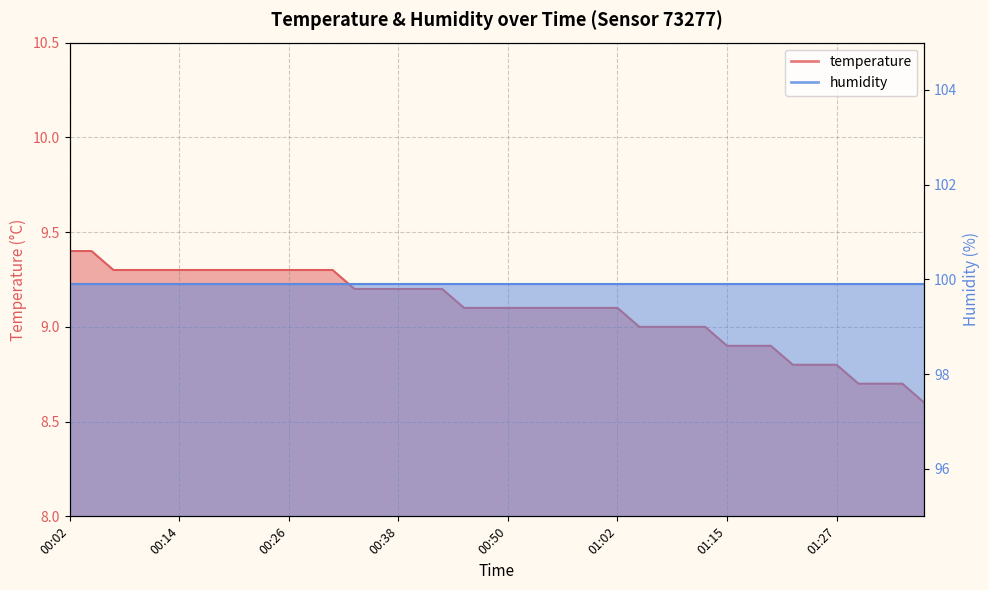

Does the chart display data point markers on the line(s)?

No